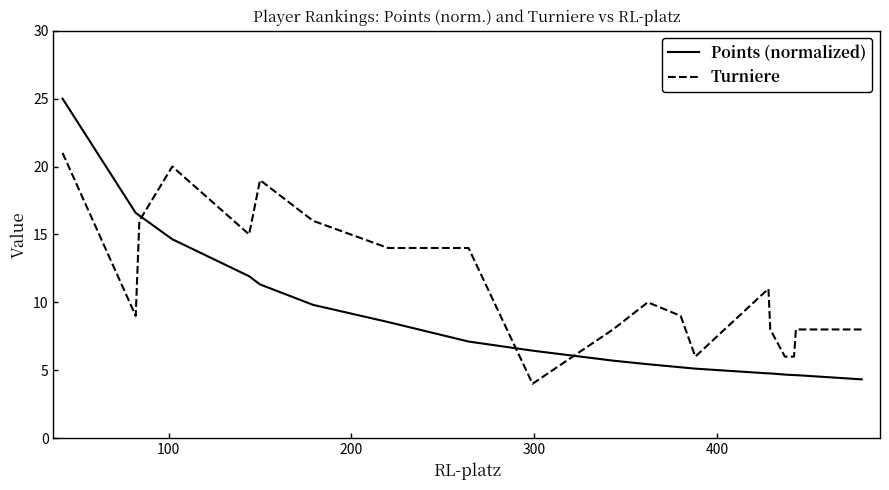

How many lines are shown in the chart?

2